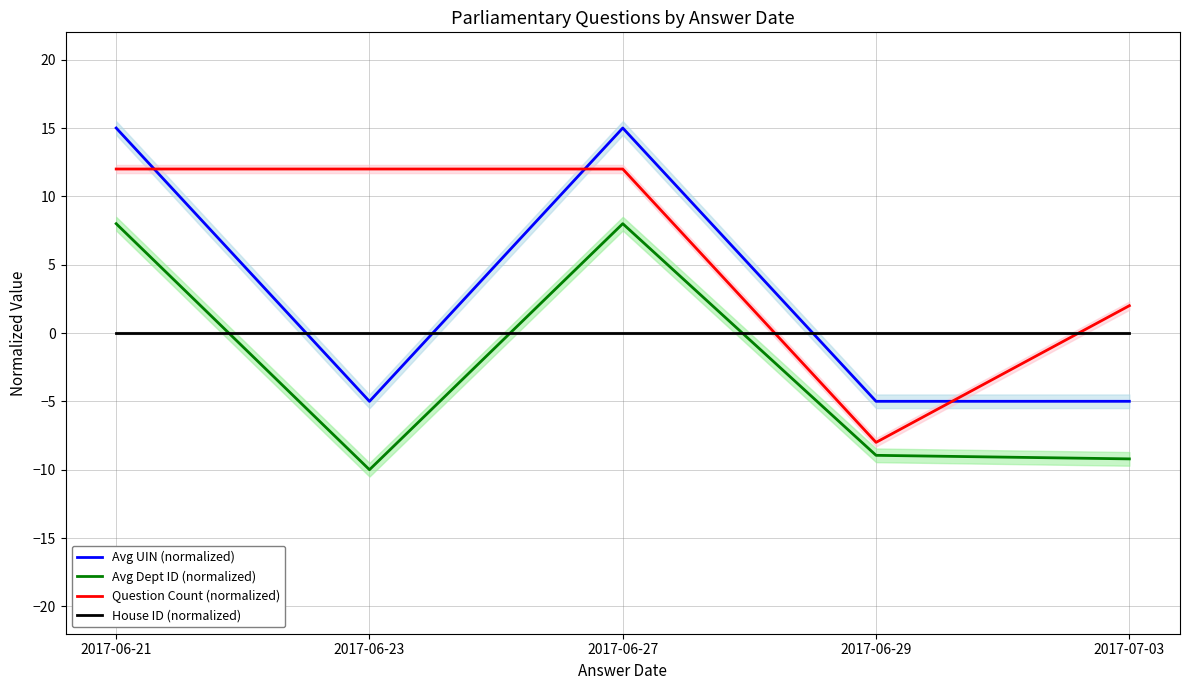

What is the sum of the Avg UIN (normalized) values at 2017-06-29 and 2017-06-21?

10.0